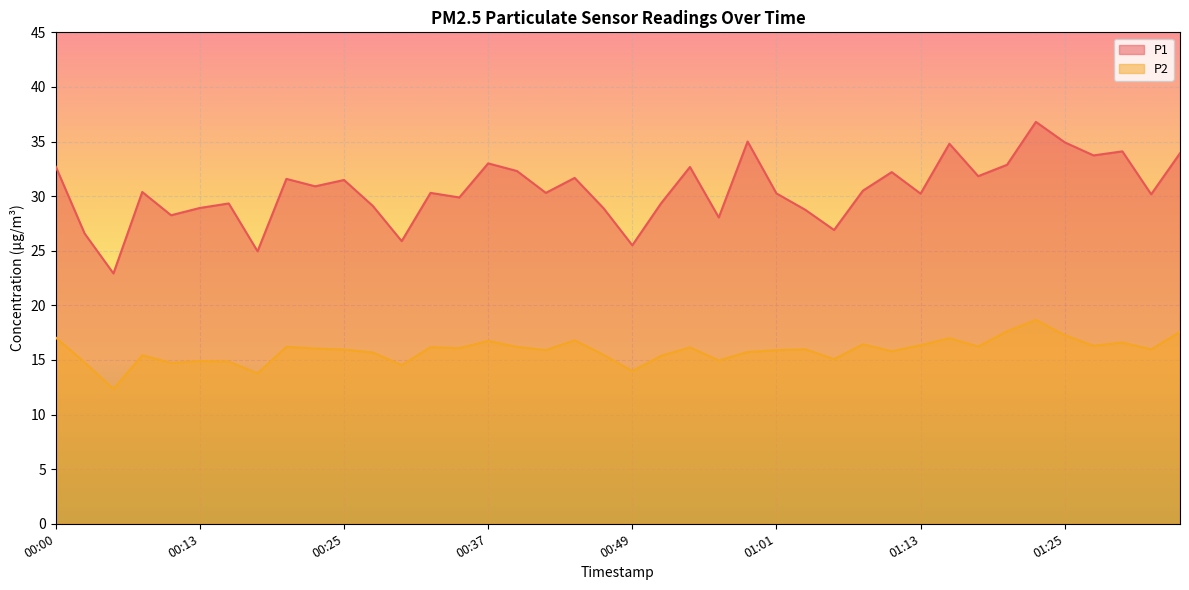

What is the difference between the second highest and minimum values in the P2 series?

5.3